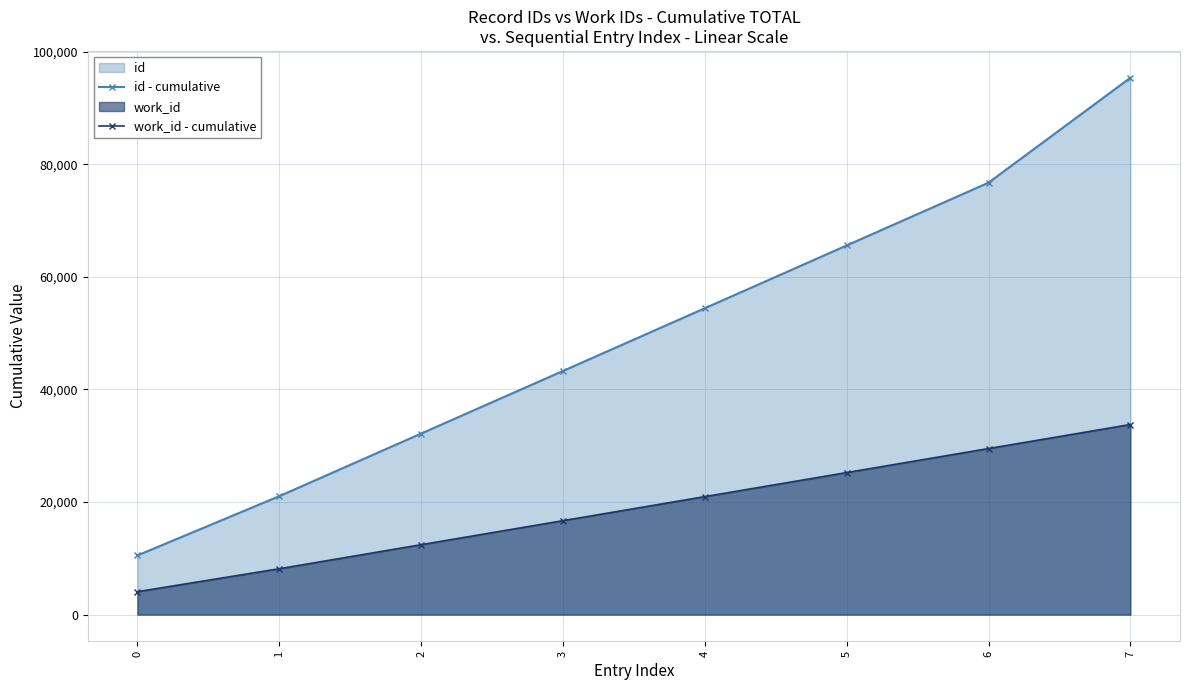

What is the value of the id - cumulative point at the 2nd from the left?

21038